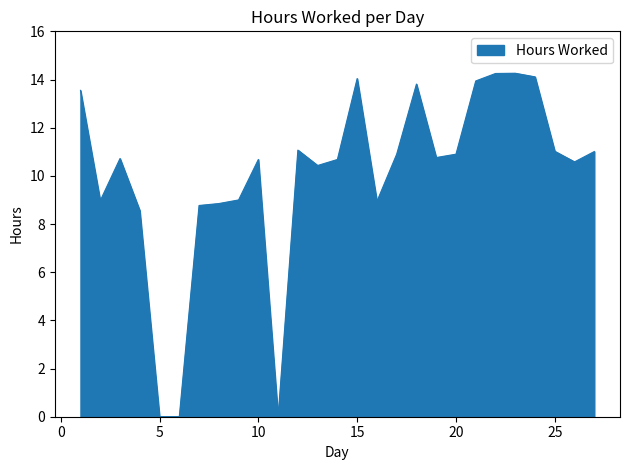

What is the difference between the maximum and minimum values?

14.3